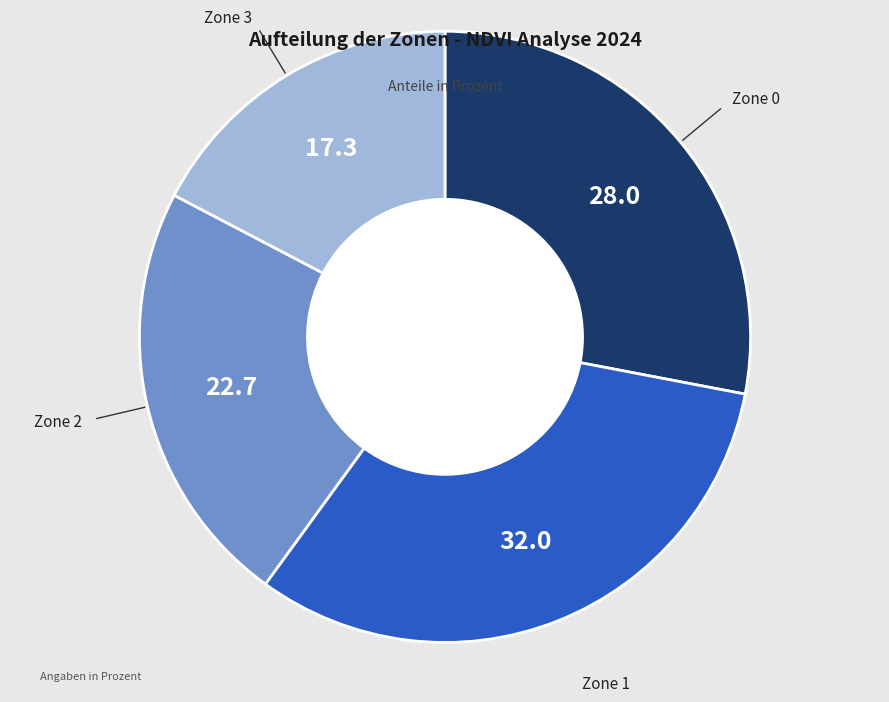

Is there any slice that represents more than half of the pie?

No